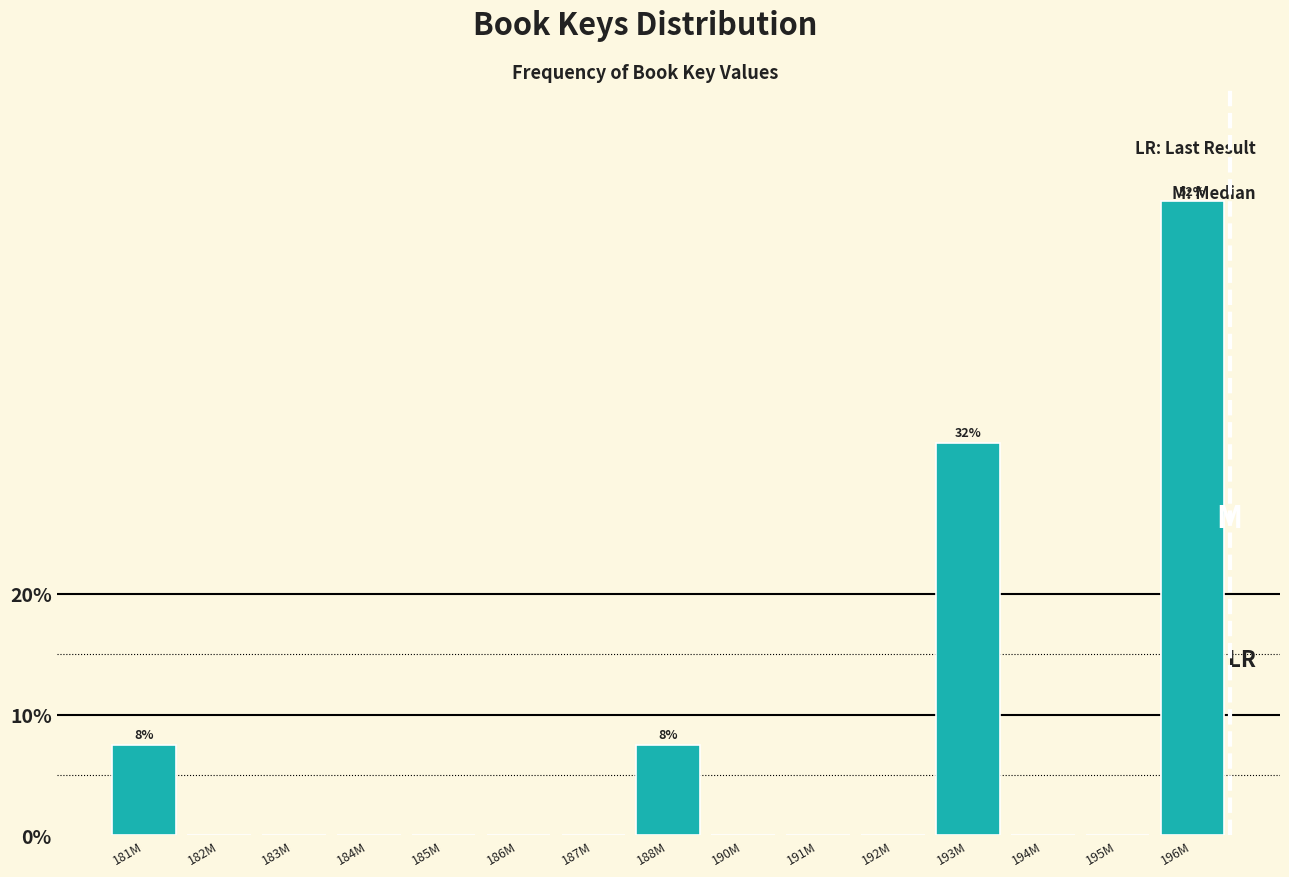

Is it true that the value at 191M is -33.7?

False